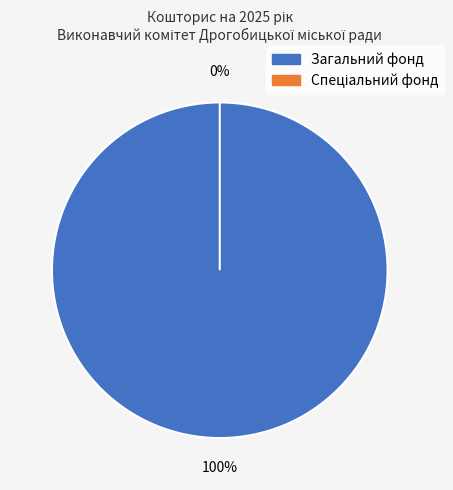

Which has a higher value, Загальний фонд or Спеціальний фонд?

Загальний фонд